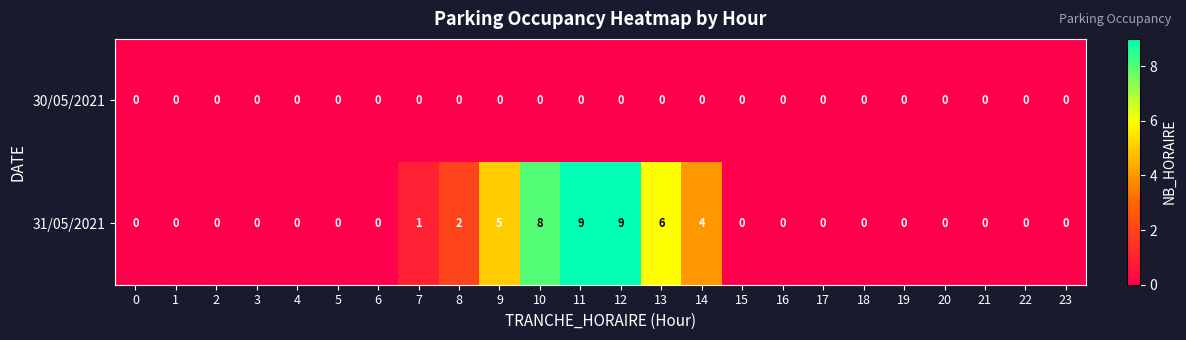

Count the number of data series in this chart.

2